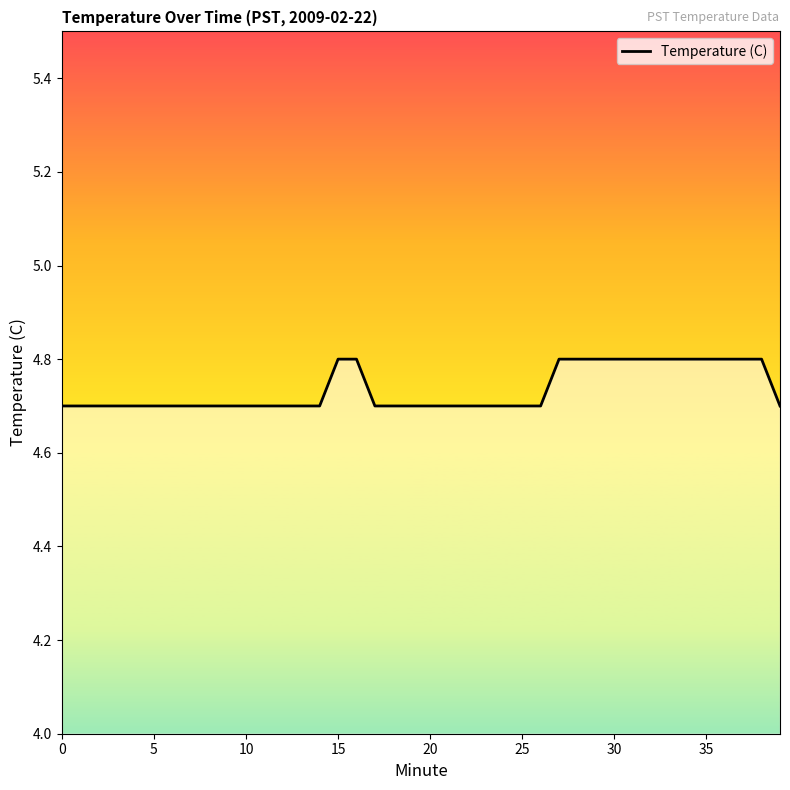

What is the smallest value displayed?

4.7